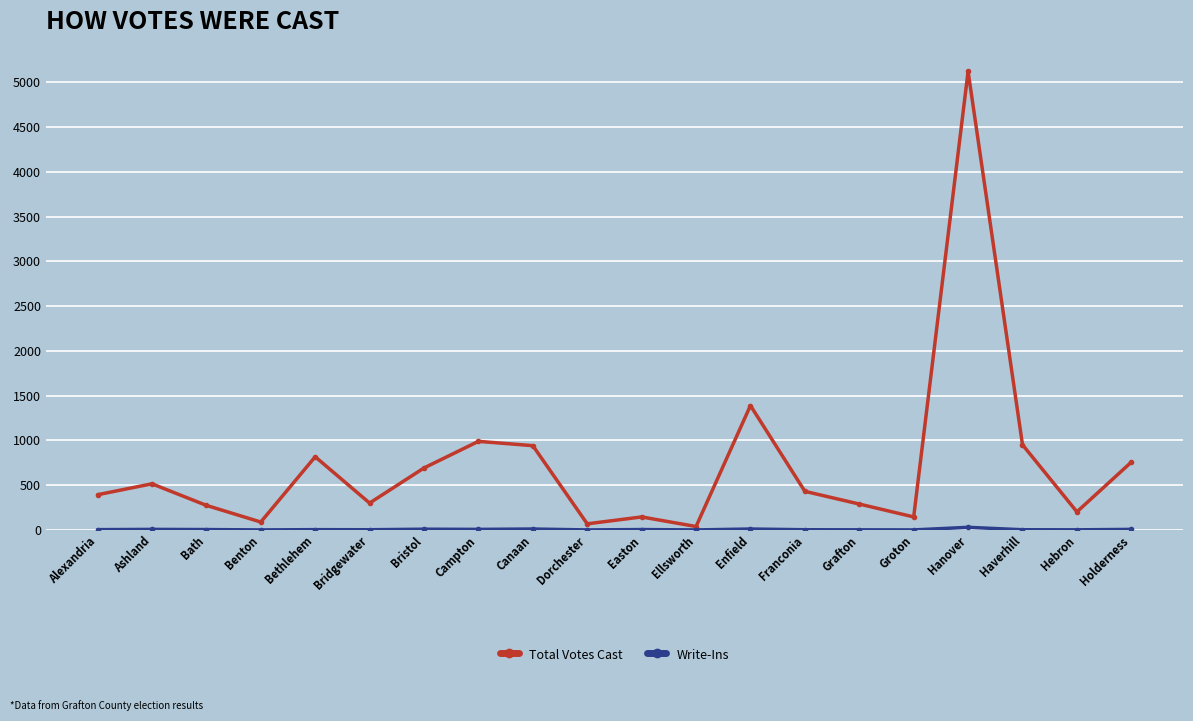

Which series has the largest total across all categories?

Total Votes Cast